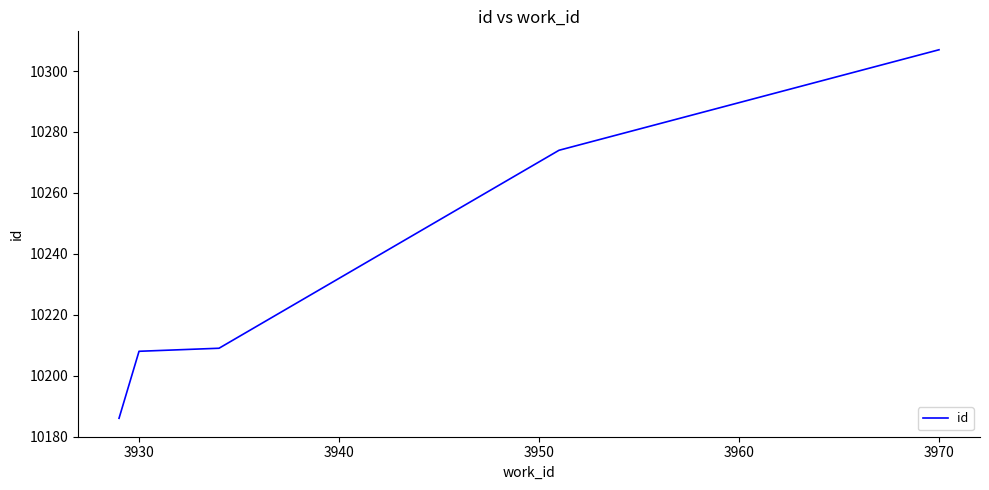

What is the maximum value shown in the chart?

10307